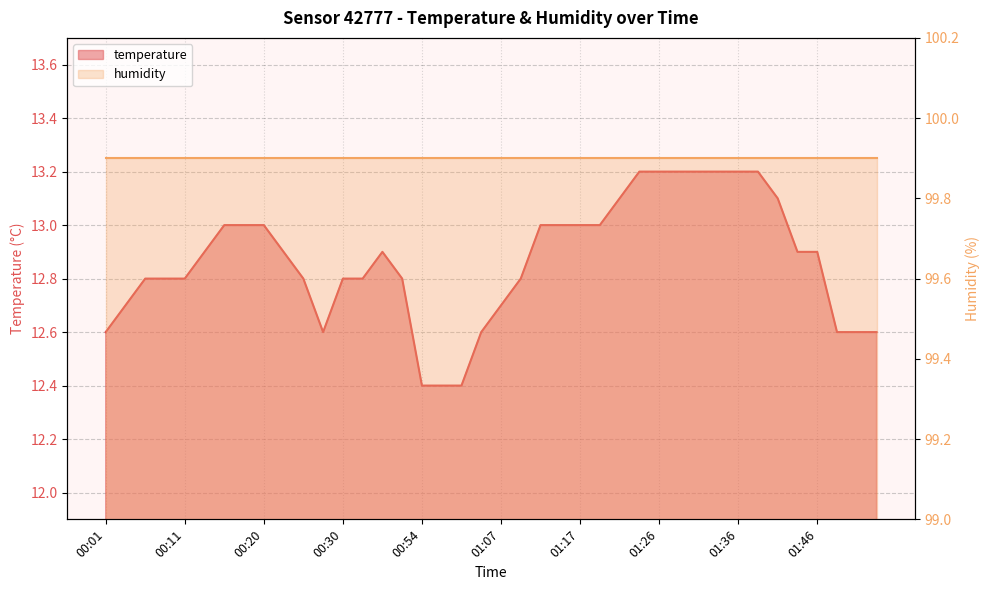

List the labels in order of value, smallest first.

00:54, 00:56, 00:59, 00:01, 00:28, 01:04, 01:49, 01:51, 01:54, 00:03, 01:07, 00:06, 00:08, 00:11, 00:26, 00:30, 00:33, 00:38, 01:09, 00:13, 00:23, 00:36, 01:43, 01:46, 00:16, 00:18, 00:20, 01:12, 01:14, 01:17, 01:19, 01:22, 01:41, 01:24, 01:26, 01:29, 01:31, 01:34, 01:36, 01:39